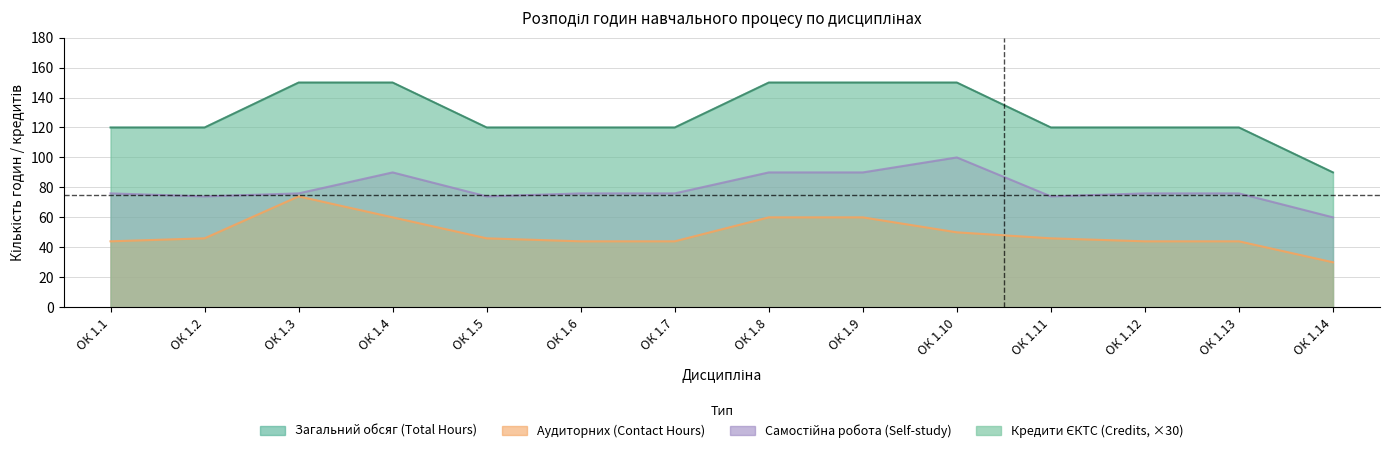

True or false: Кредити ЄКТС (Credits) and Аудиторних (Contact Hours) intersect in this chart.

False